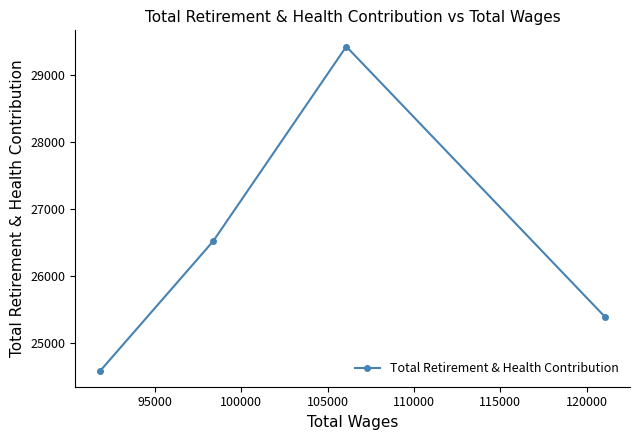

What is the average value?

26477